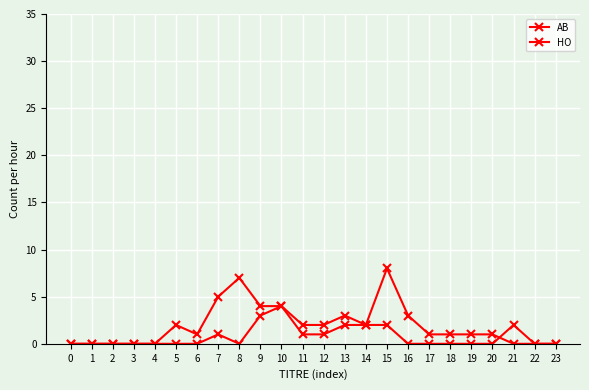

List the labels in order of HO value, smallest first.

0, 1, 2, 3, 4, 5, 6, 8, 21, 22, 23, 7, 17, 18, 19, 20, 11, 12, 14, 9, 13, 16, 10, 15